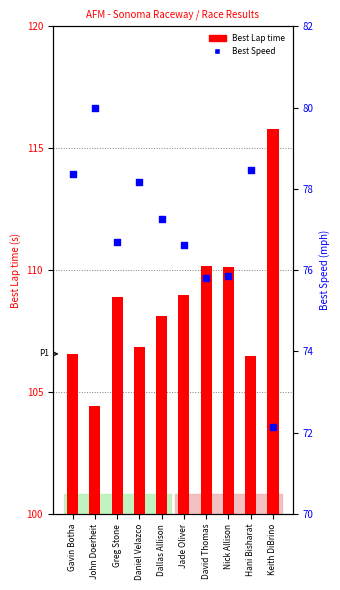

Which series has the largest total across all categories?

Best Lap time